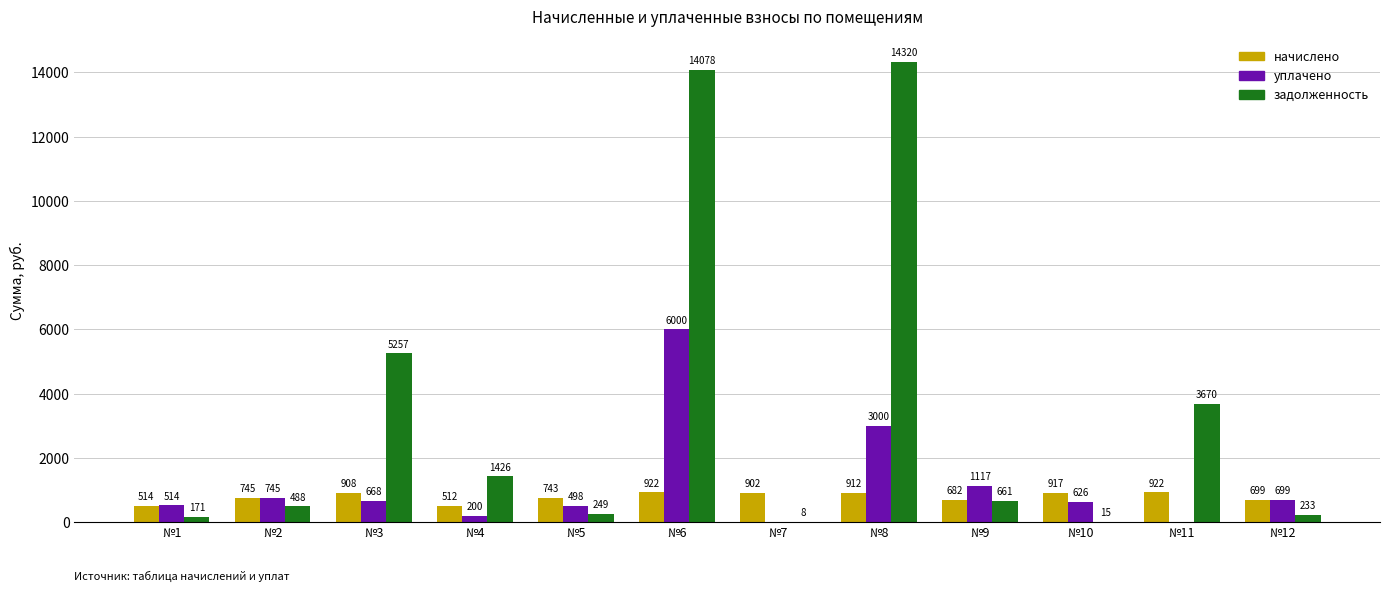

At which category is the sum across all series the highest?

№6